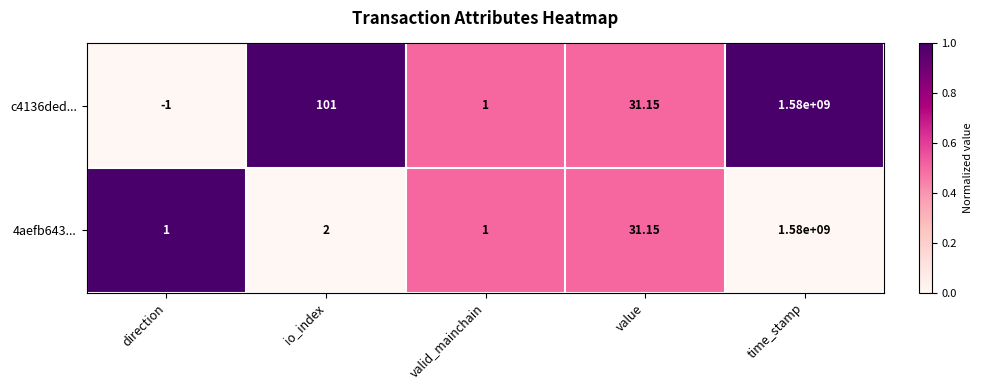

How many negative values does the c4136ded... series have?

1